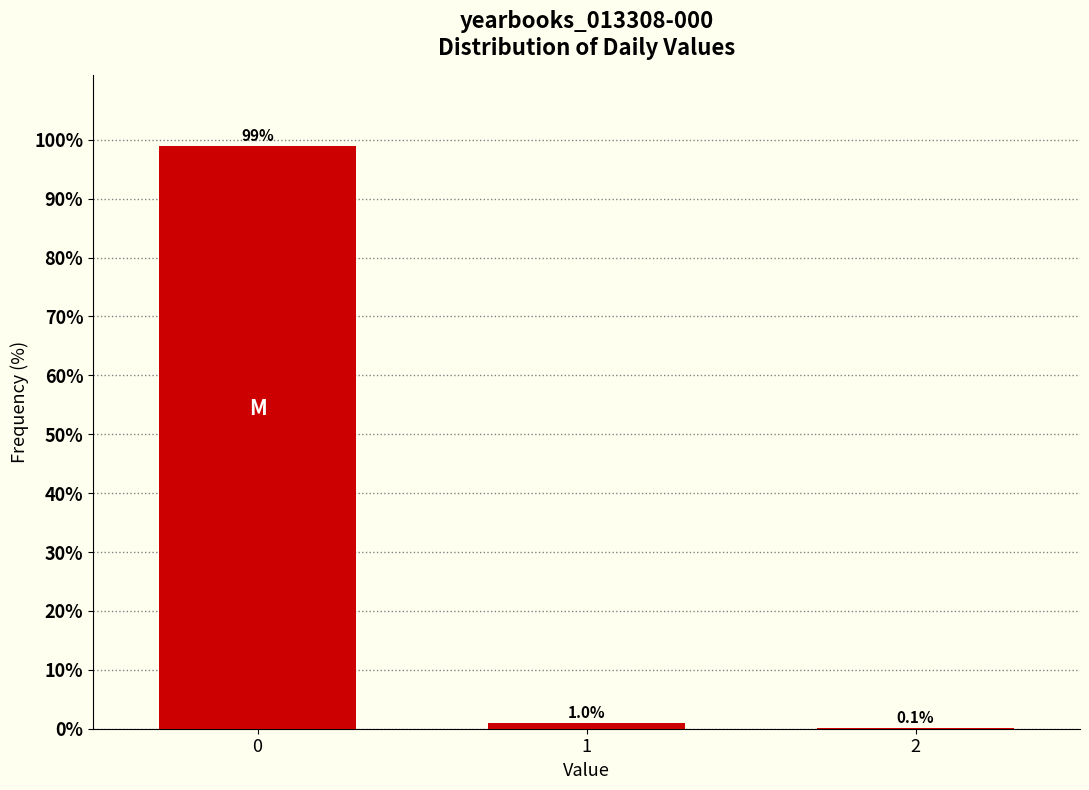

Reading right to left, transcribe all the data shown in this chart.

2=0.1	1=1.0	0=98.9